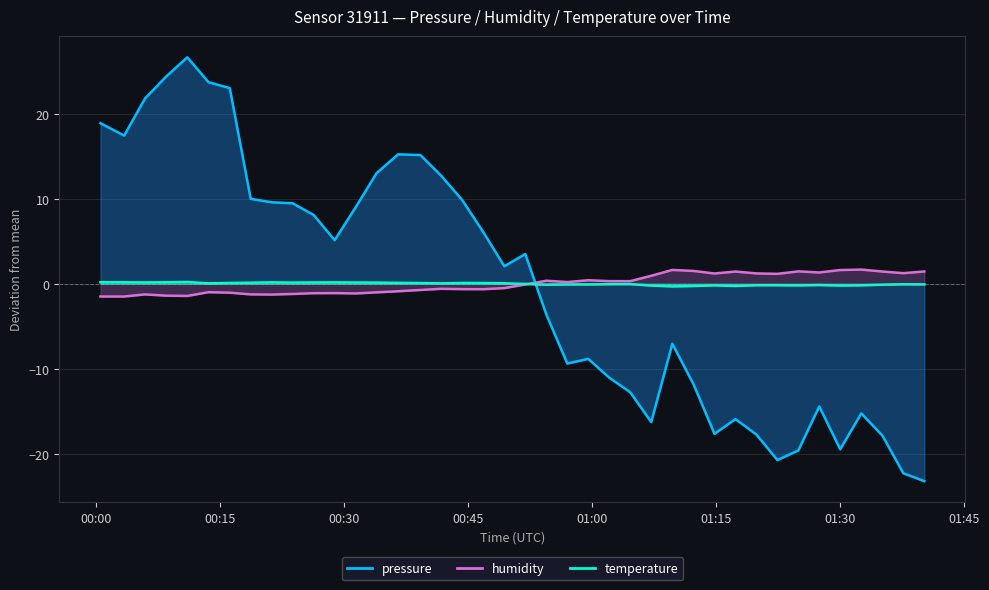

What are all the series names shown in the legend?

pressure, humidity, temperature